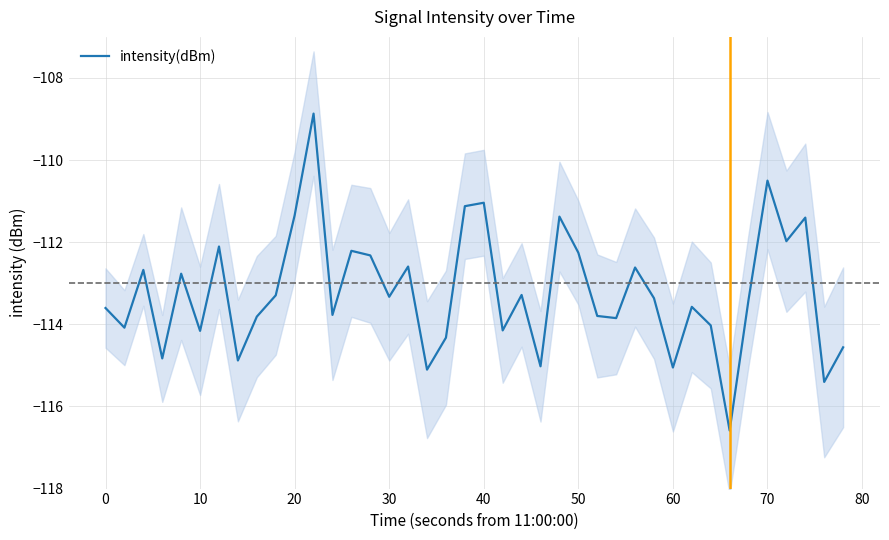

The intensity(dBm) series shows -29.2 at 60. True or false?

False